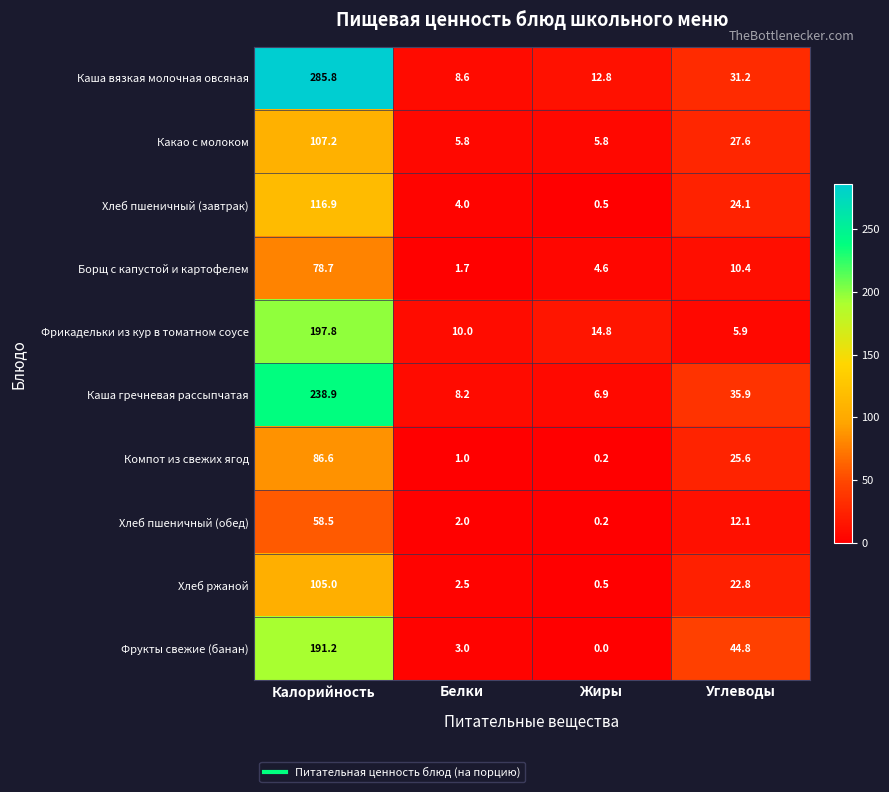

Which category has the lowest value across all series?

Жиры